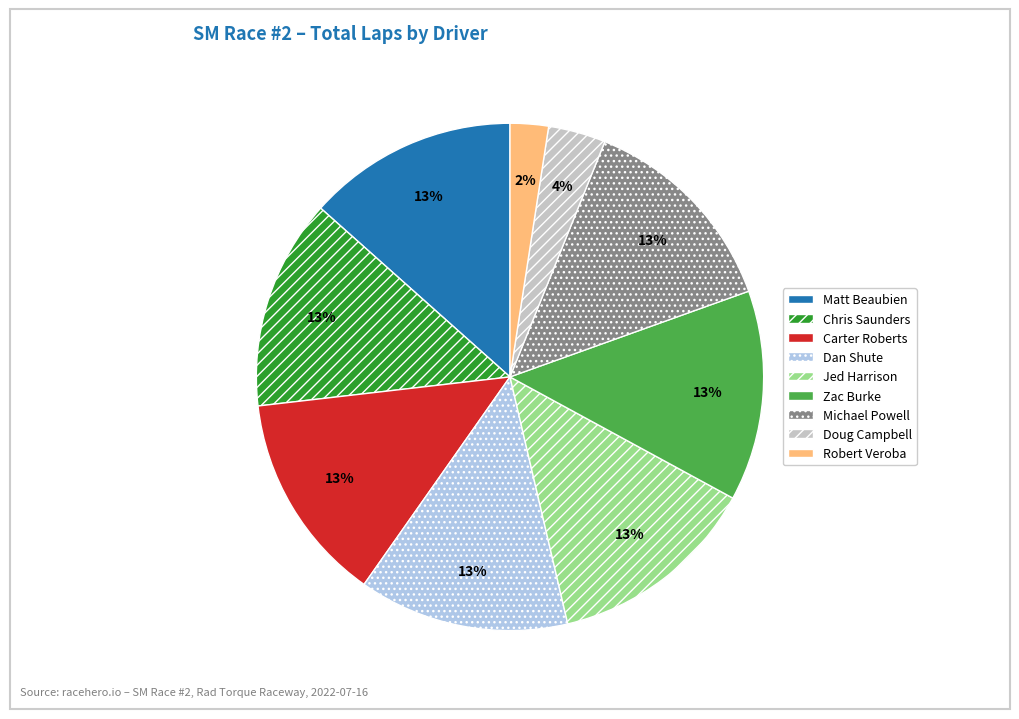

To the nearest percent, what is the combined percentage of Jed Harrison and Chris Saunders?

27%